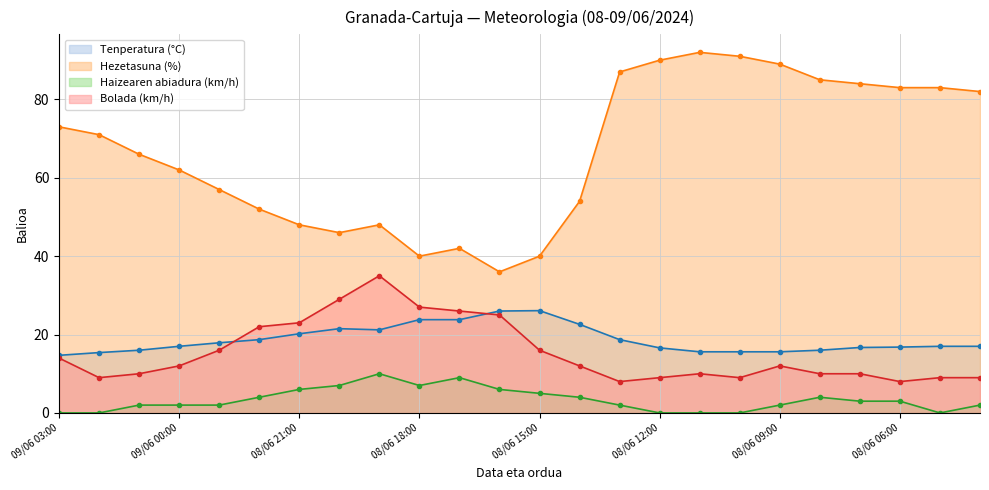

At which category is the sum across all series the highest?

08/06 09:00